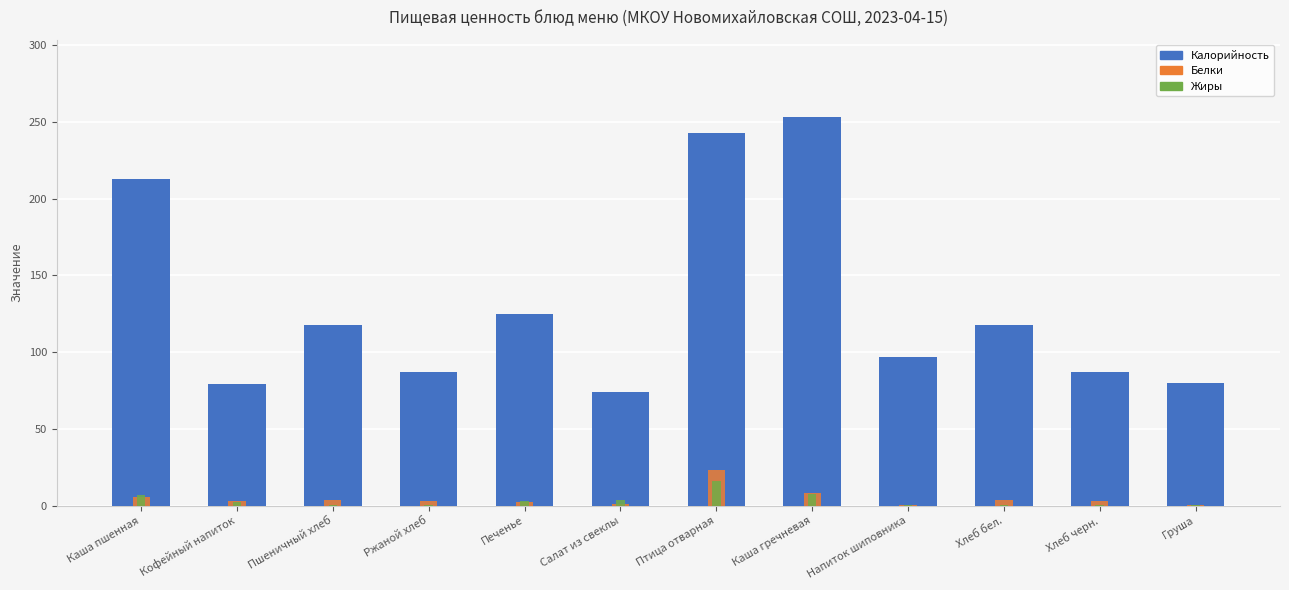

Reading right to left, list all the values displayed in this chart.

Калорийность: 80.0	87.0	117.5	97.0	253.1	242.9	74.4	125.1	87.0	117.5	79.0	212.7
Белки: 0.4	3.3	3.8	0.7	8.6	23.6	0.9	2.2	3.3	3.8	3.2	5.8
Жиры: 0.3	0.6	0.4	0.3	7.8	16.3	3.9	2.9	0.6	0.4	2.7	7.1